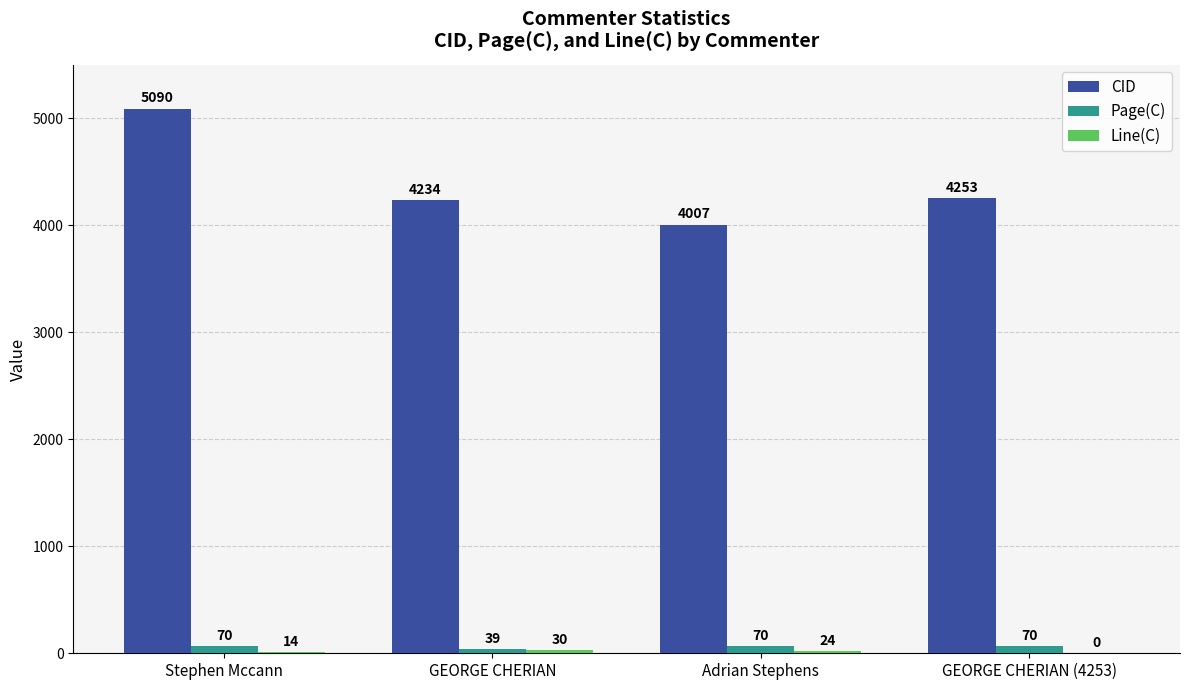

What is the spread (max minus min) of values at GEORGE CHERIAN?

4204